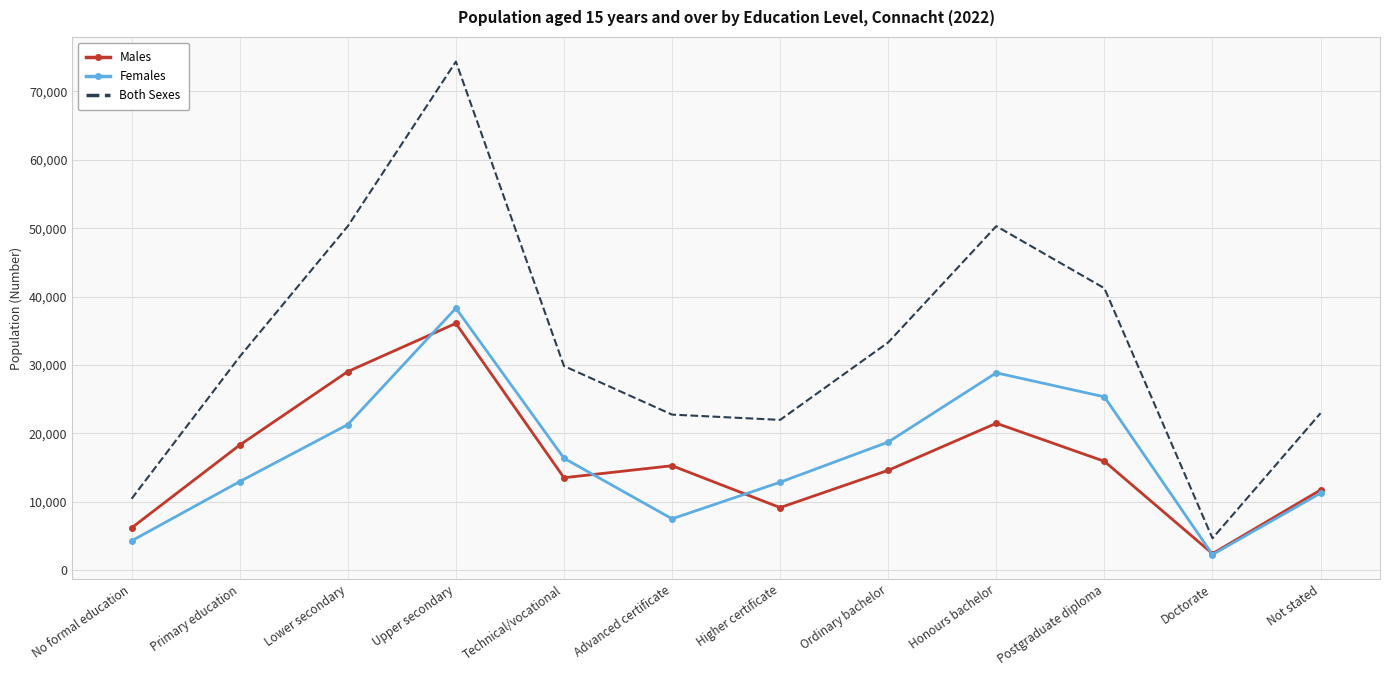

At which label is Both Sexes closest to 39498?

Postgraduate diploma